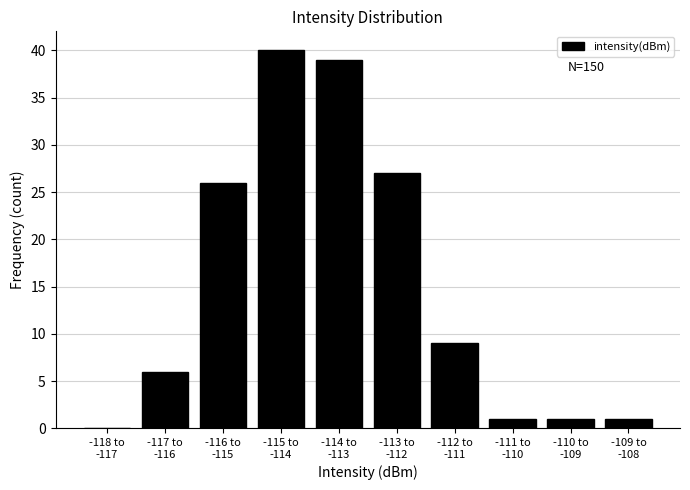

What is the maximum value shown in the chart?

40